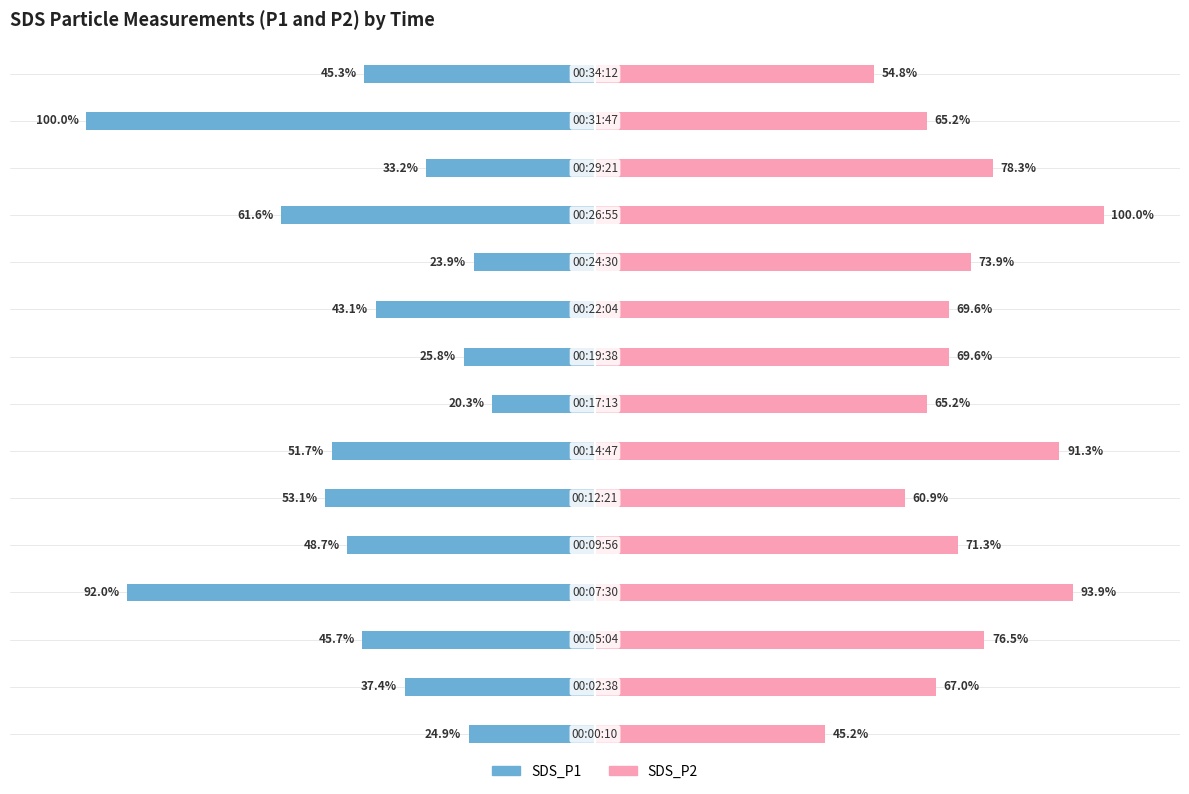

Is the value of SDS_P2 at 8 greater than the value of SDS_P1 at 8?

Yes